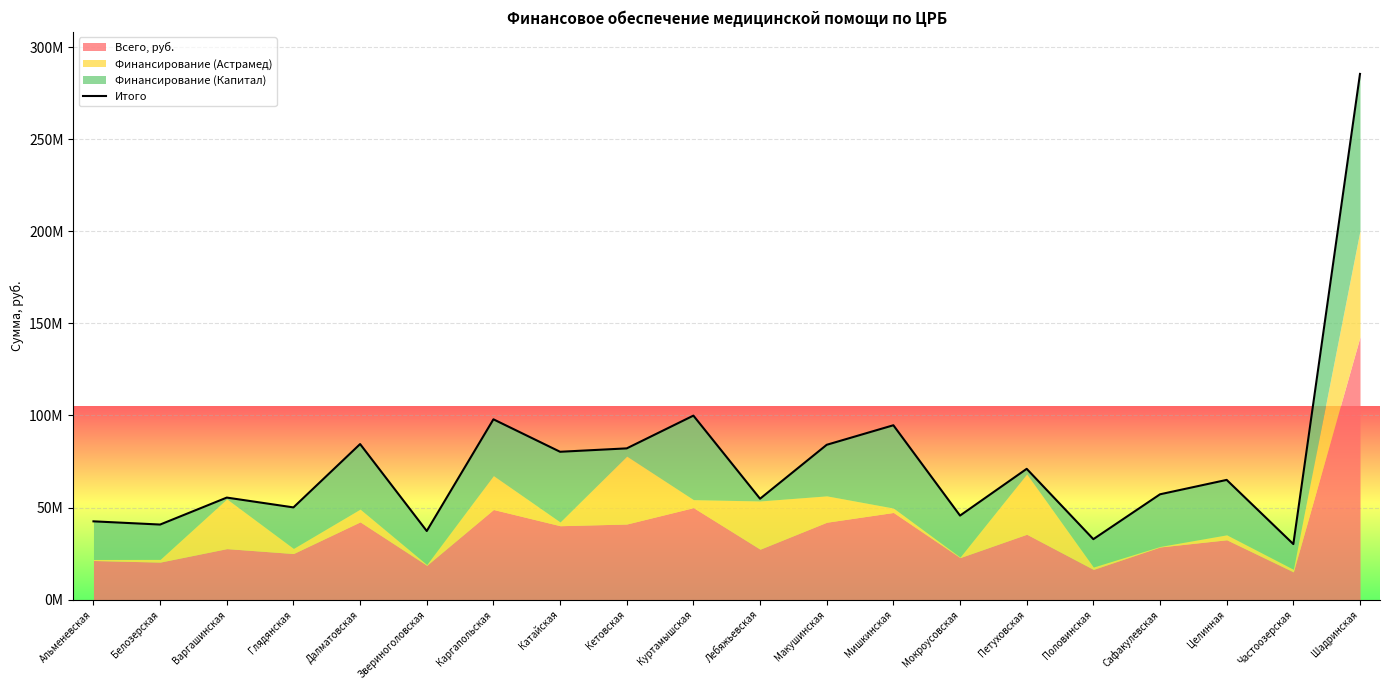

Reading right to left, list all the values displayed in this chart.

Шадринская=285409981.8	Частоозерская=30162647.5	Целинная=65008807.8	Сафакулевская=57194794.2	Половинская=32837607.8	Петуховская=71021887.5	Мокроусовская=45638507.1	Мишкинская=94674348.8	Макушинская=84070532.2	Лебяжьевская=54790584.8	Куртамышская=99906767.5	Кетовская=82124375.6	Катайская=80279359.9	Каргапольская=97898372.6	Звериноголовская=37264261.9	Далматовская=84466229.3	Глядянская=50077762.8	Варгашинская=55409790.0	Белозерская=40770789.2	Альменевская=42515454.7